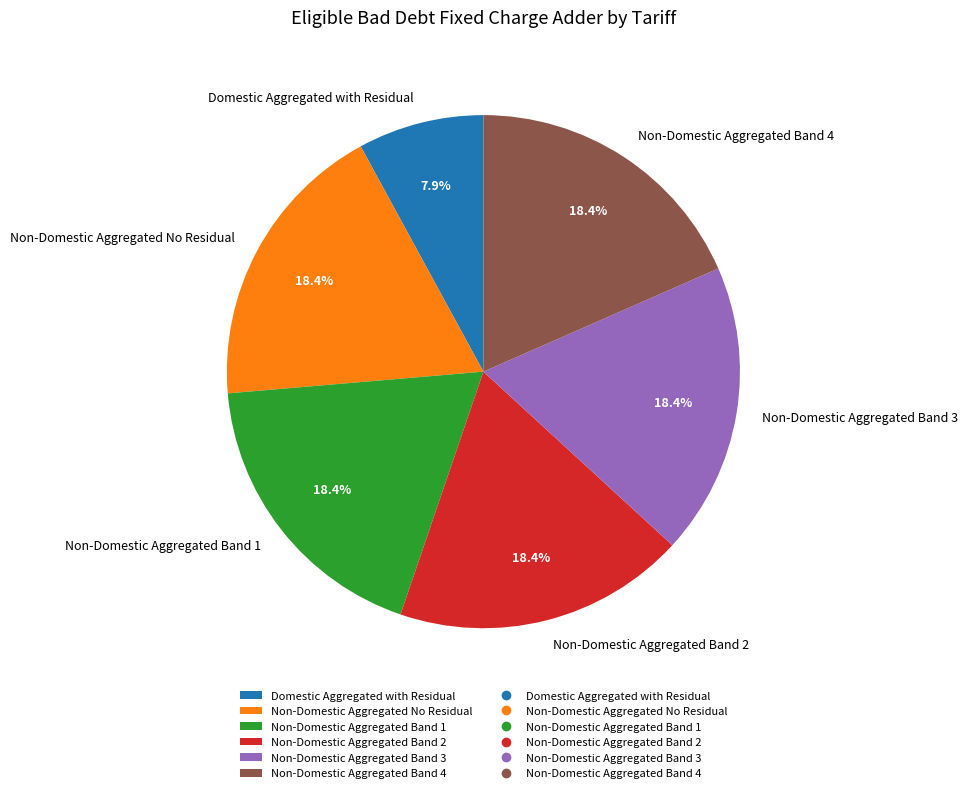

How much of the chart is everything except Non-Domestic Aggregated No Residual?

81.6%